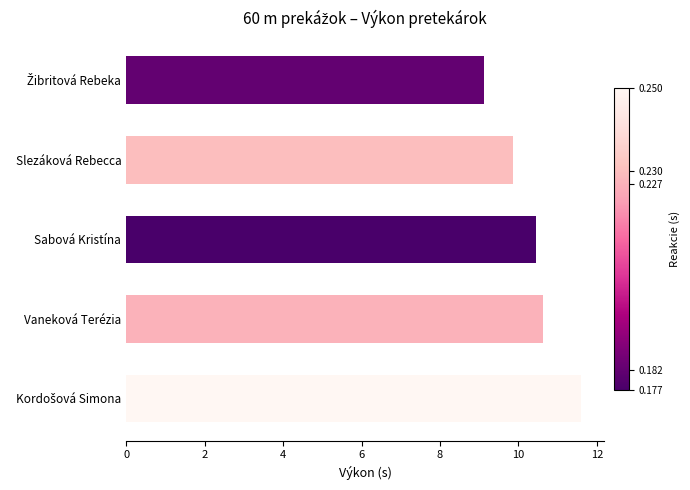

How many data points are less than 10?

2